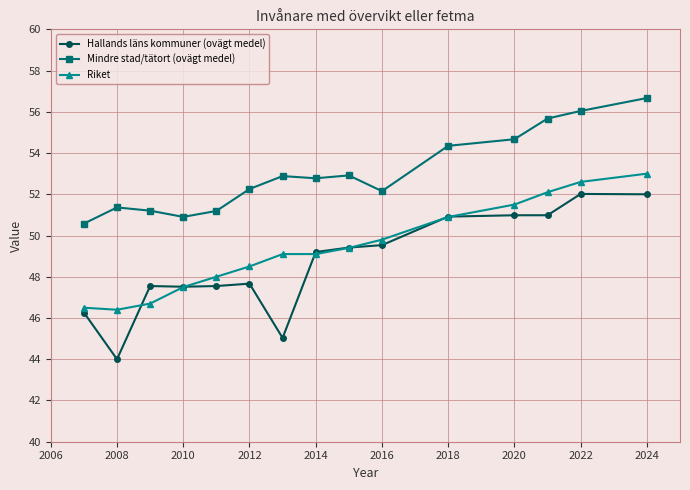

True or false: Mindre stad/tätort (ovägt medel) and Riket intersect in this chart.

False